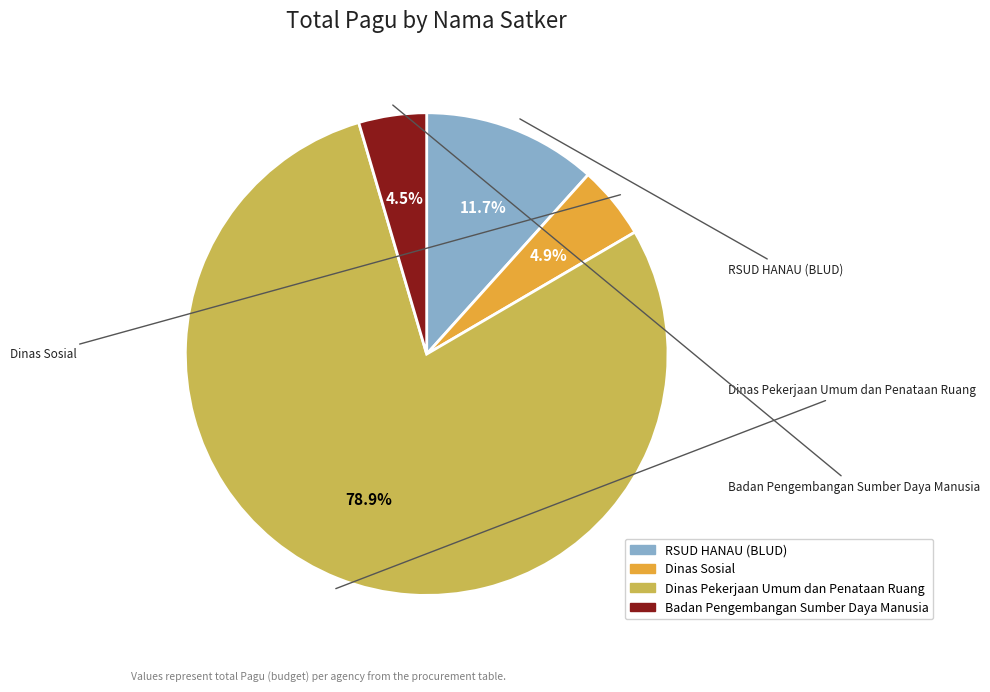

What is the ratio of the value at Badan Pengembangan Sumber Daya Manusia to the value at Dinas Sosial?

0.9